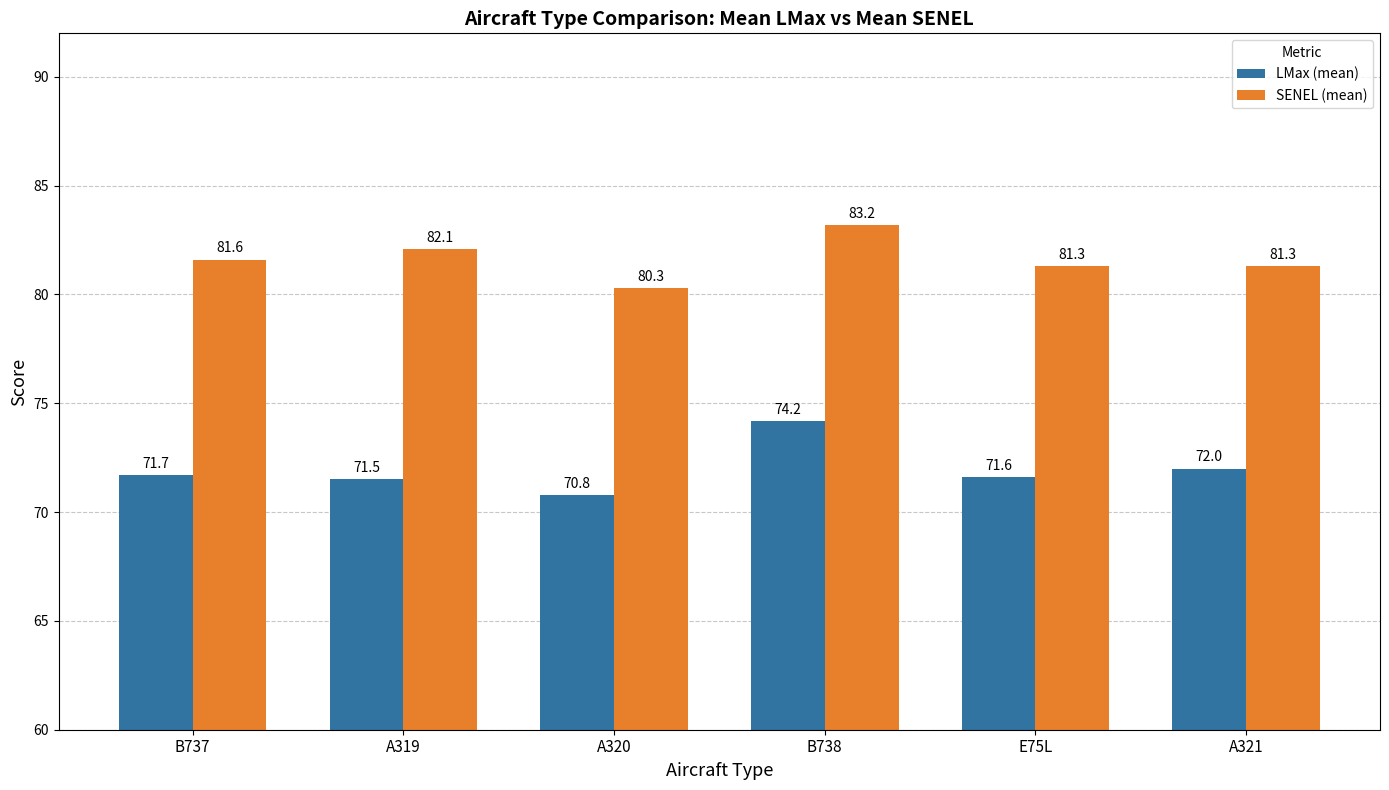

At E75L, list the series in order from largest to smallest.

SENEL (mean), LMax (mean)